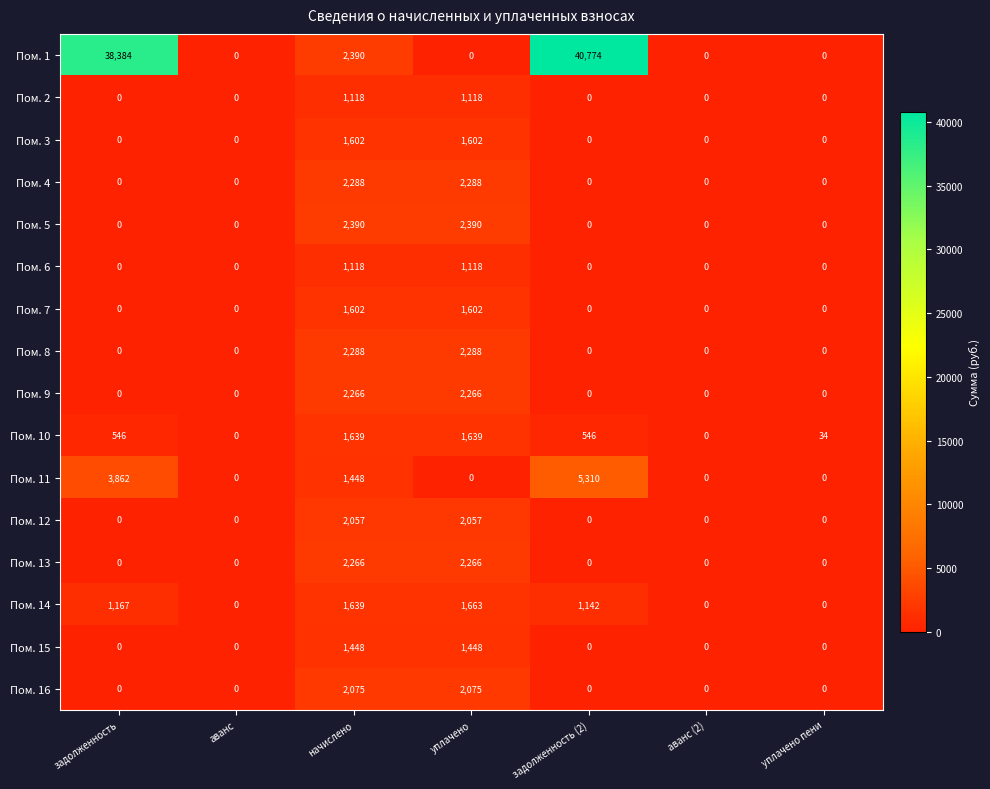

The value of Пом. 11 at начислено is 1448. True or false?

True